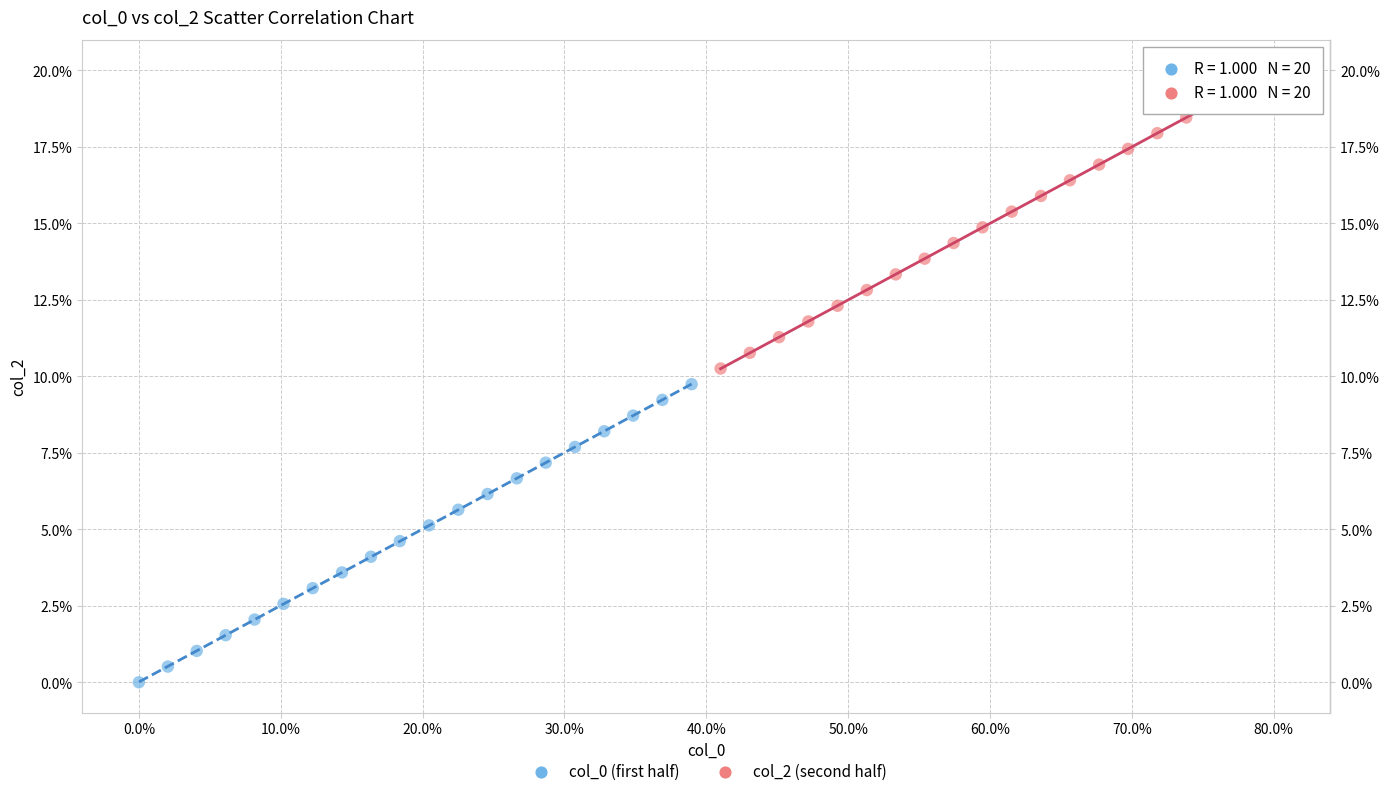

Which series contains the highest Y value?

col_2 (second half)